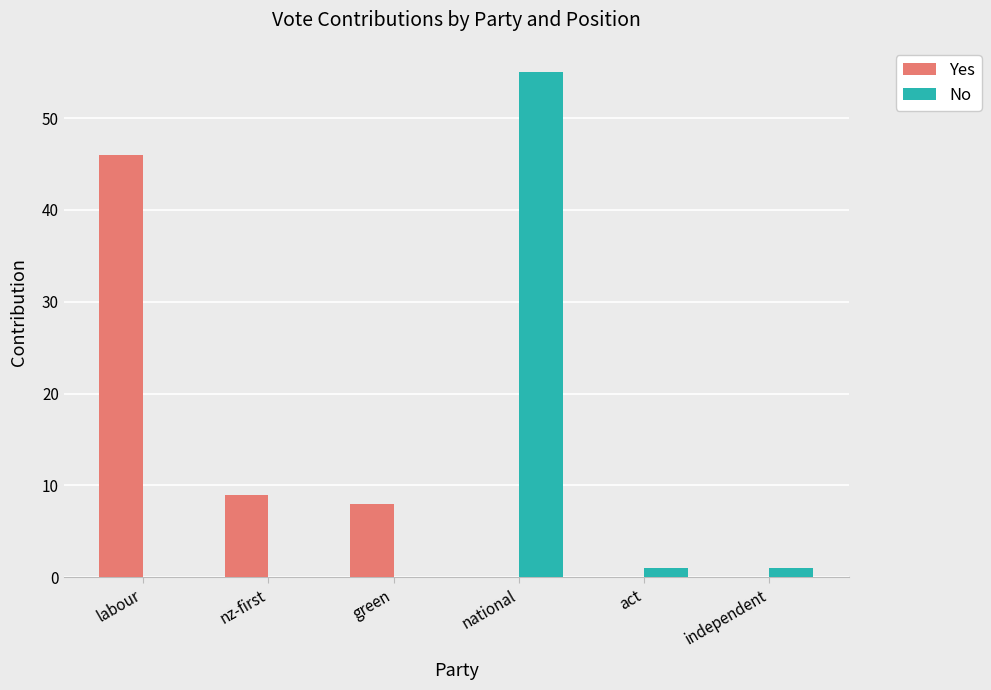

What is the maximum value for Yes?

46